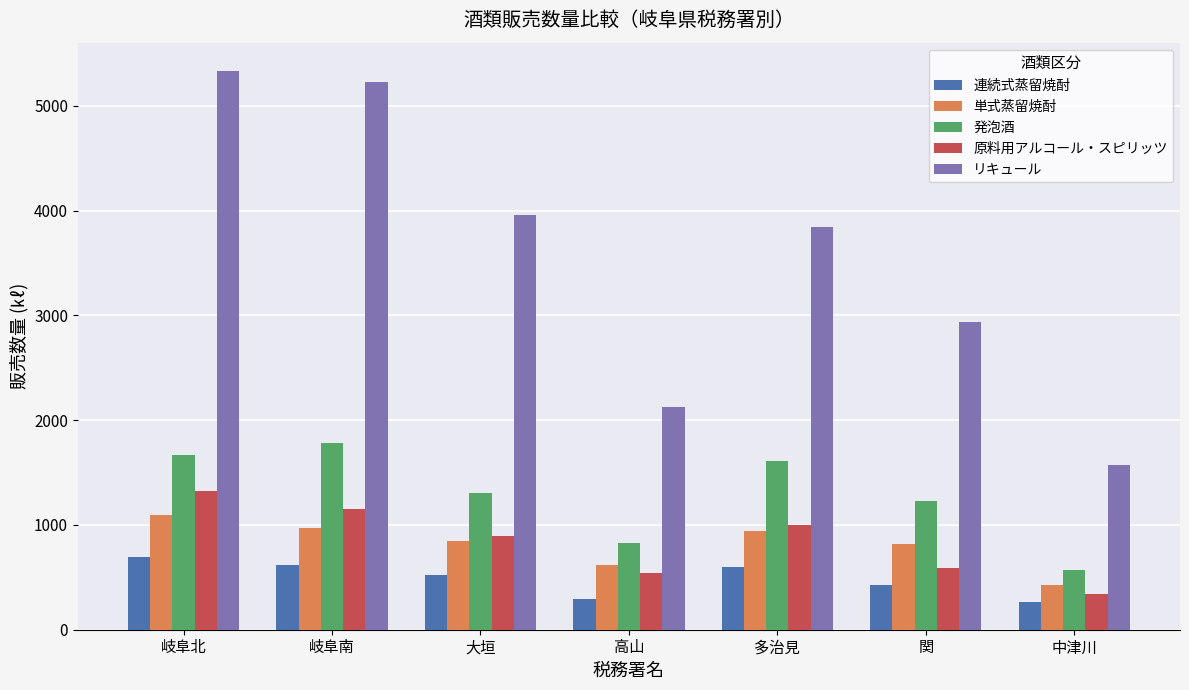

Is it true that 連続式蒸留焼酎 equals 613 at 岐阜南?

True